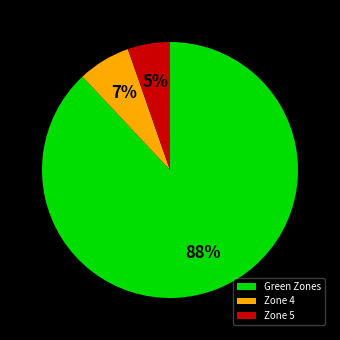

What percentage is the Green Zones slice, to the nearest percent?

88%